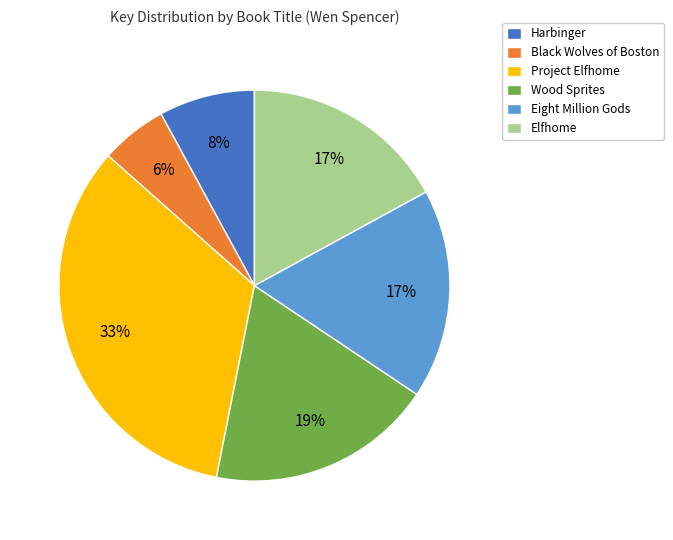

To the nearest percent, what is the difference between the Black Wolves of Boston and Harbinger slice percentages?

2%